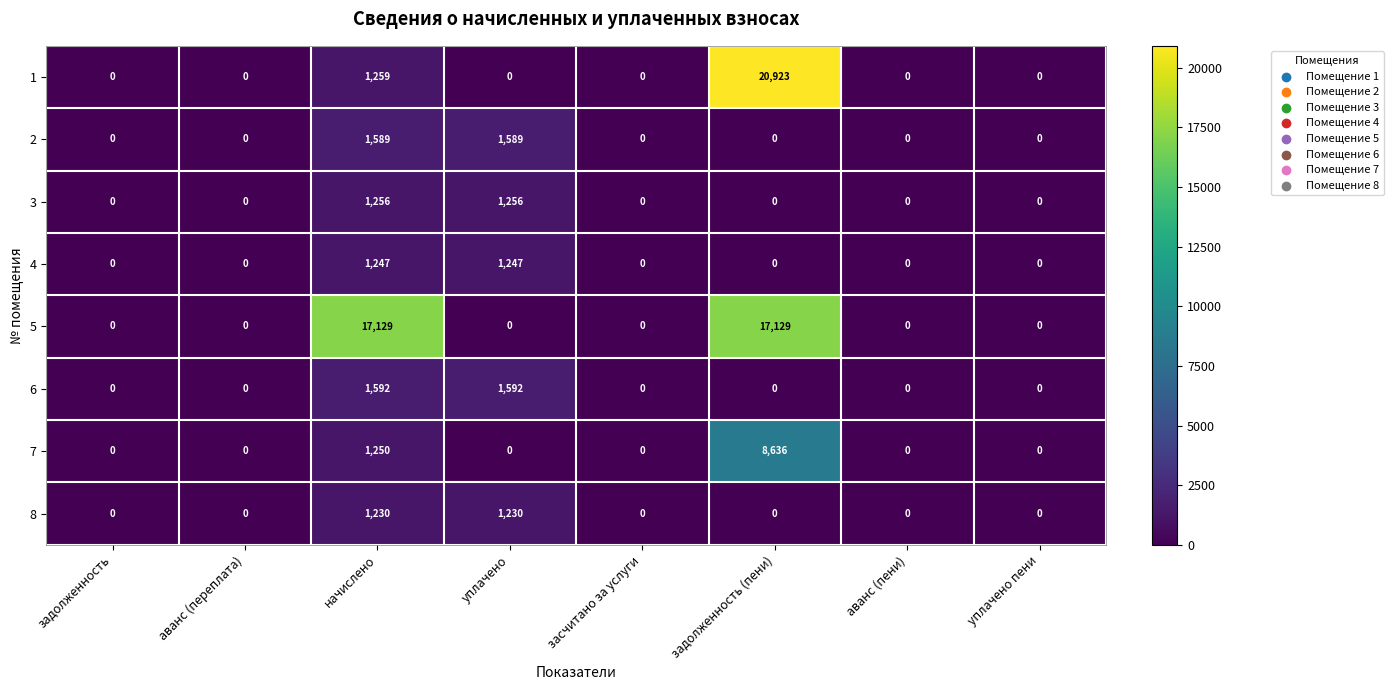

At which category is the sum across all series the highest?

задолженность (пени)